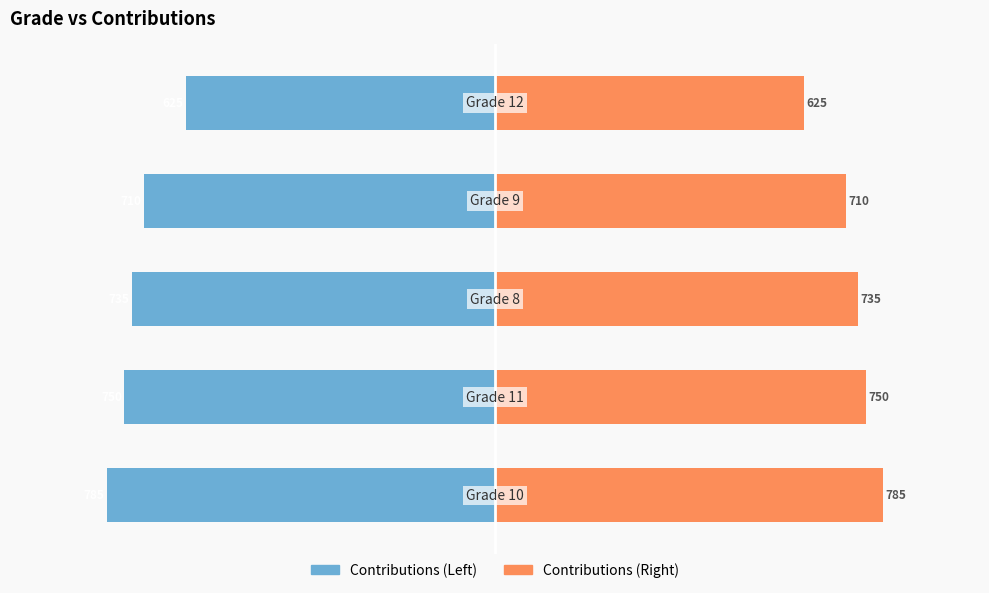

Is the value of Contributions (Right) at 0 greater than the value of Contributions (Left) at 0?

Yes